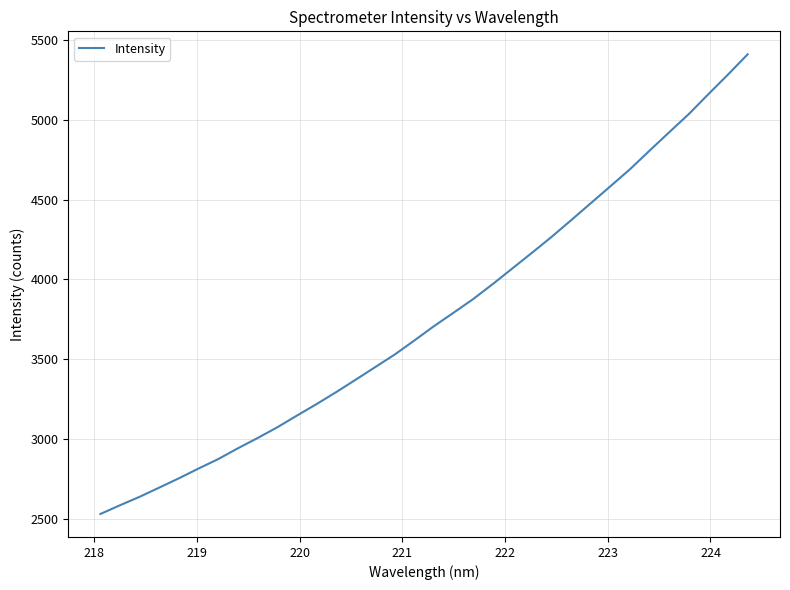

What is the difference between the maximum and minimum values?

2878.1